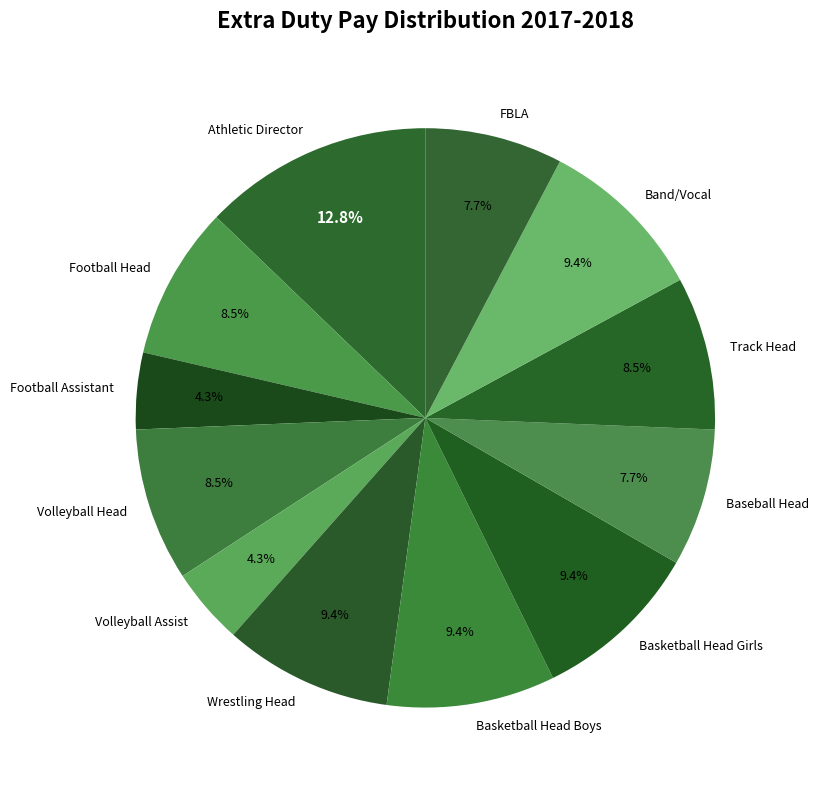

Approximately how many times larger is the value at Basketball Head Boys compared to Basketball Head Girls?

1.0